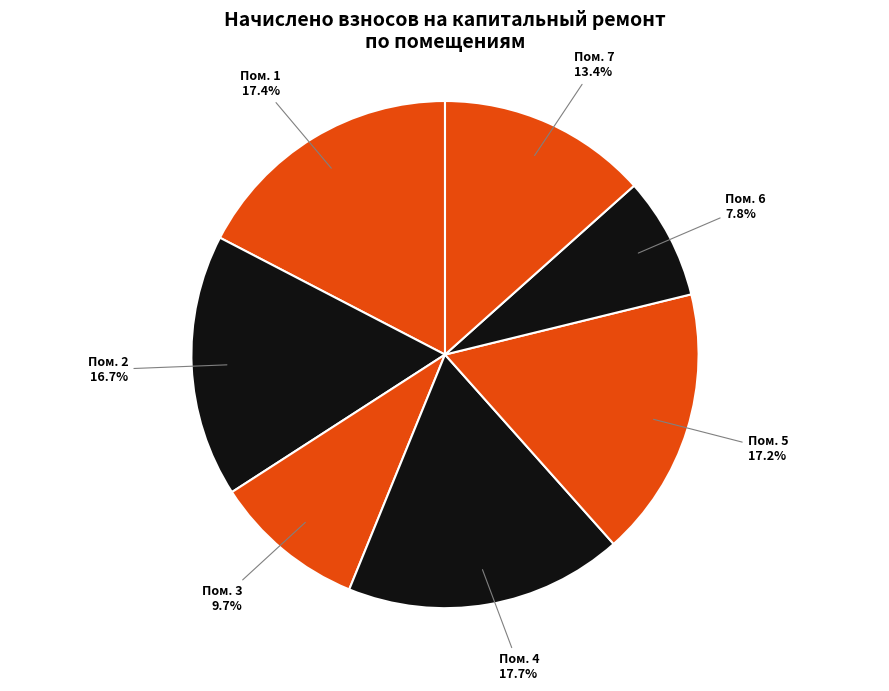

Rank the categories by value from lowest to highest.

6, 3, 7, 2, 5, 1, 4